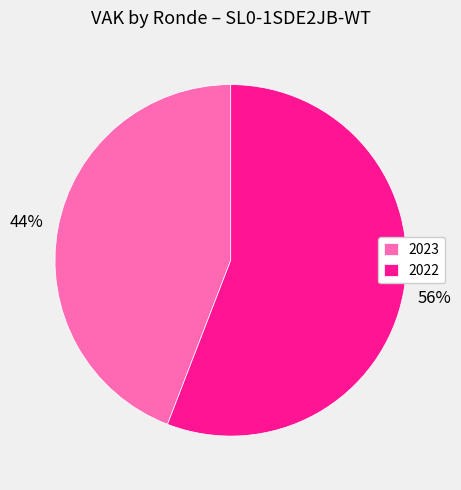

To the nearest percent, what portion does 2023 represent?

44%